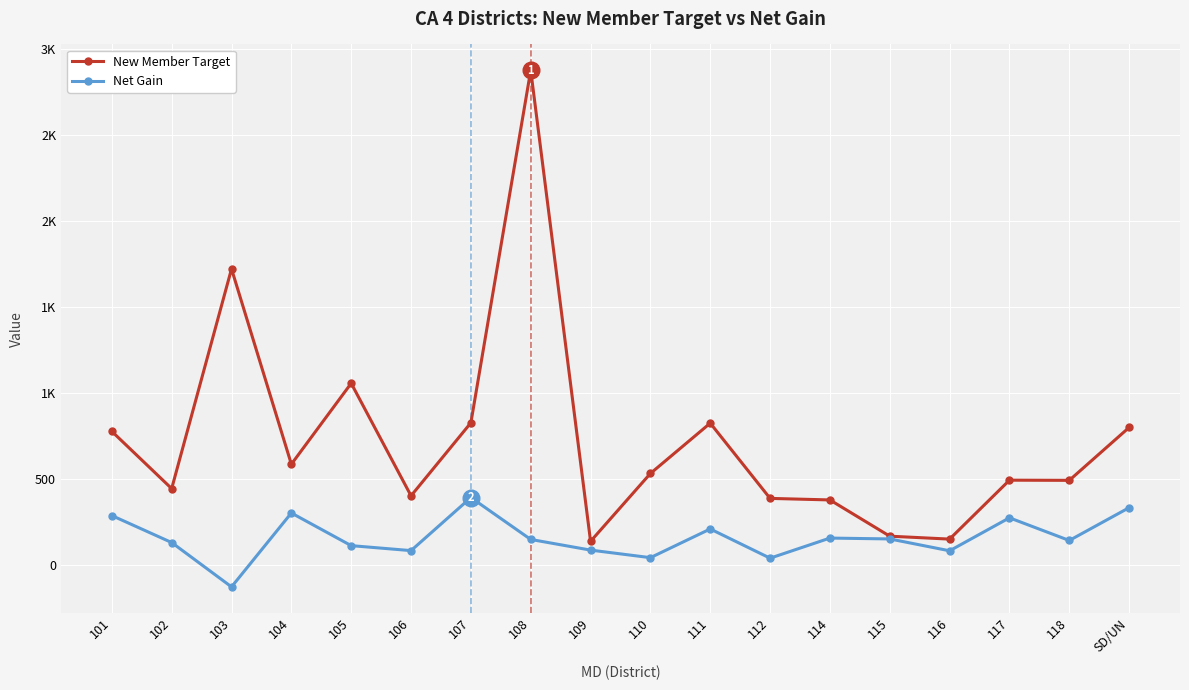

What is the minimum value for New Member Target?

135